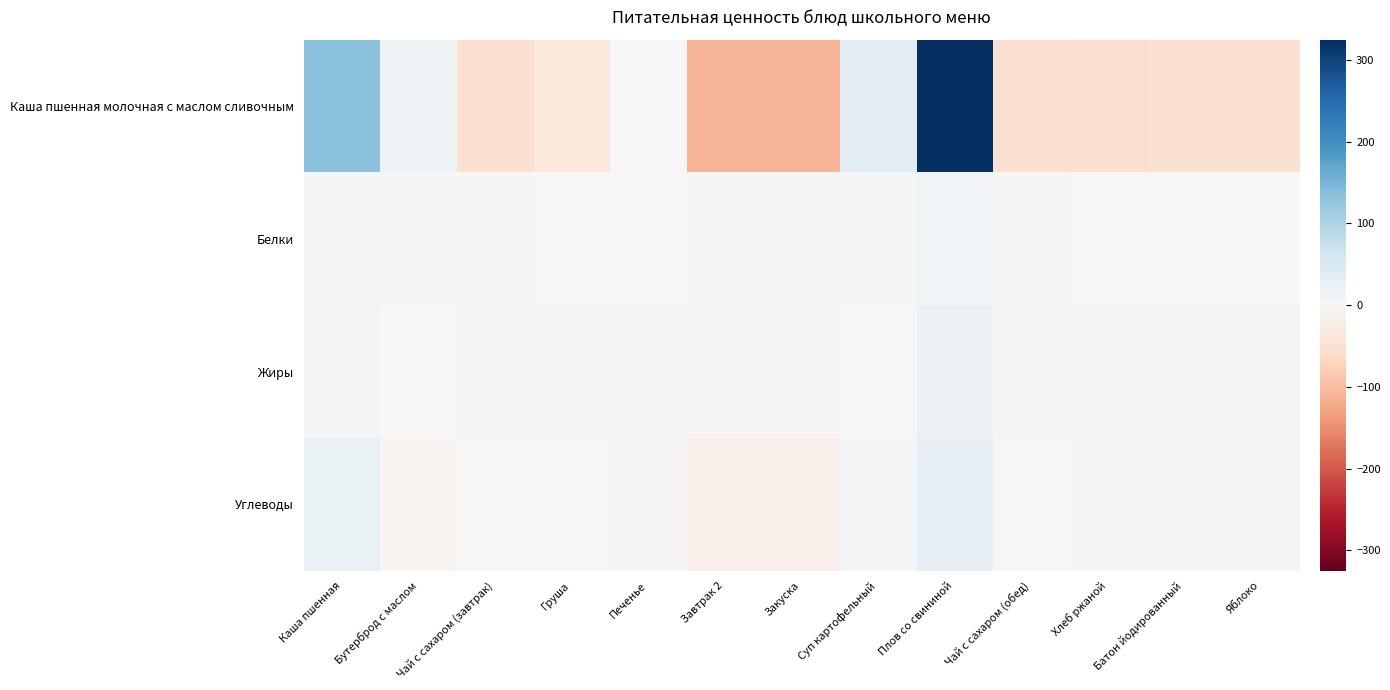

At which category does the chart reach its minimum across all series?

Завтрак 2